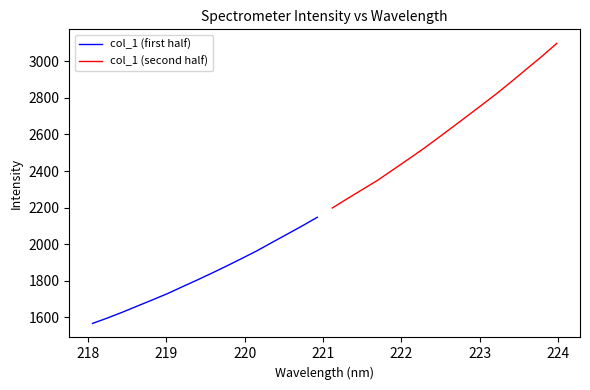

What is the sum of all col_1 (second half) values?

41949.0